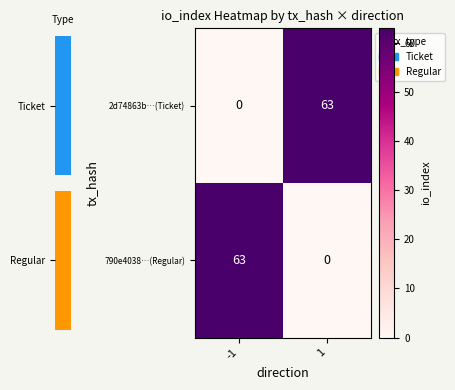

Which category has the highest value in the 790e4038…(Regular) series?

-1